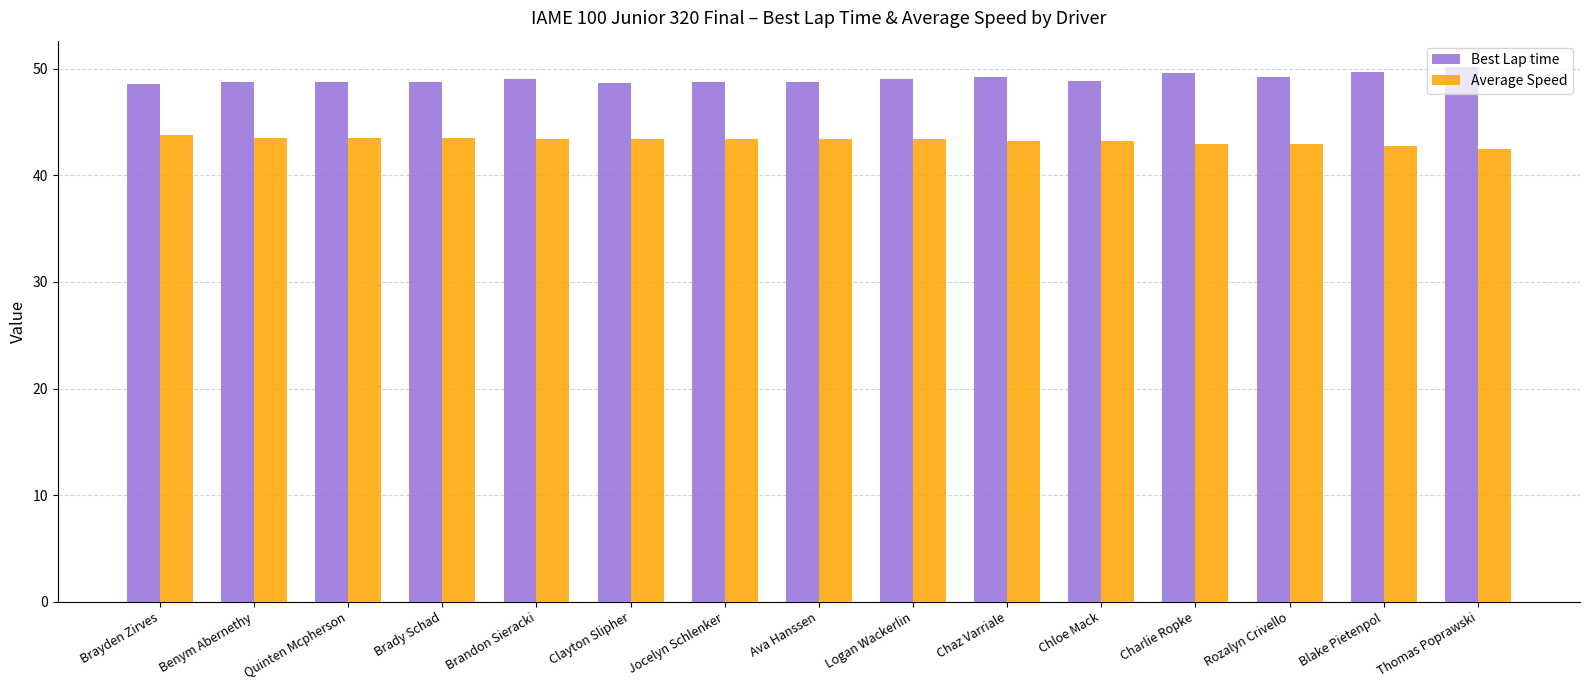

What is the difference between the Best Lap time values at Quinten Mcpherson and Rozalyn Crivello?

0.4